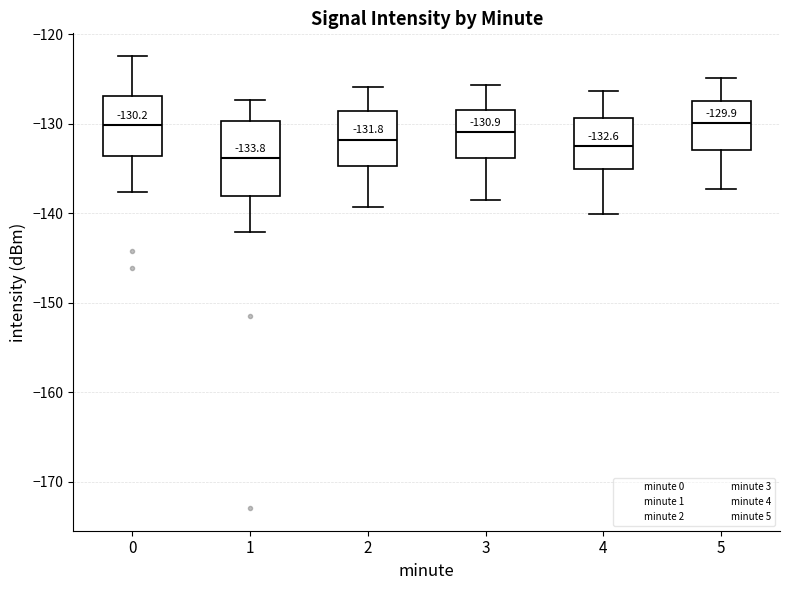

Which box is the tallest, from its lower edge to its upper edge?

1